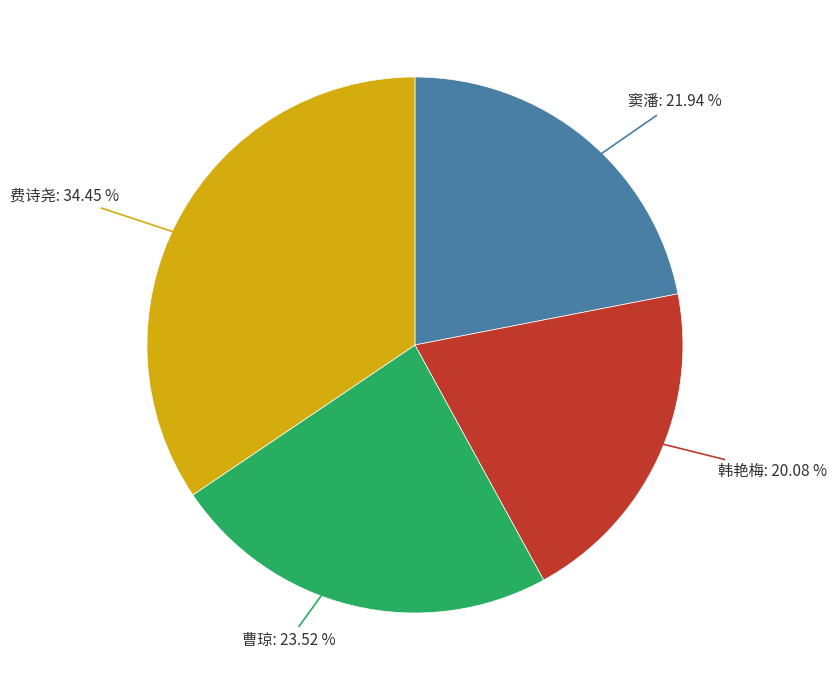

Approximately how many times larger is the value at 韩艳梅 compared to 费诗尧?

0.6